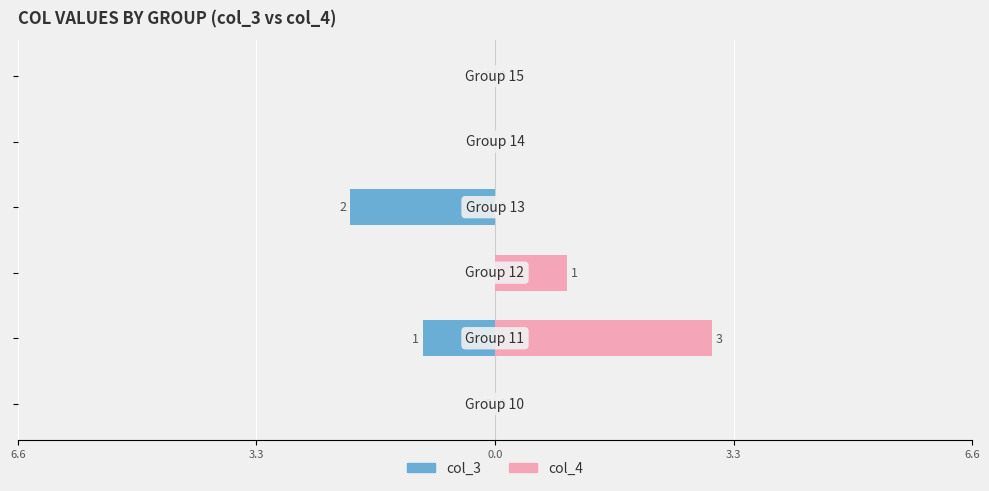

What is the difference between the maximum and minimum values in the col_4 series?

3